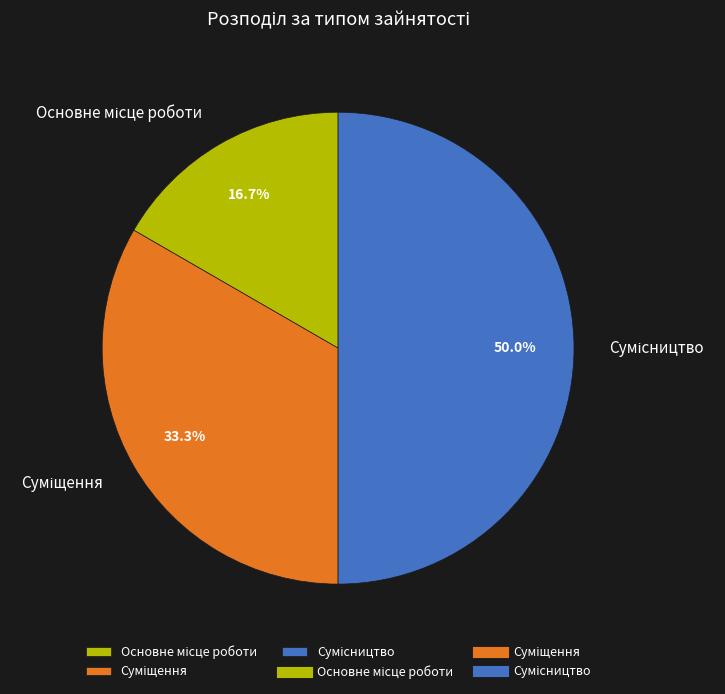

What is the total percentage of Сумісництво and Основне місце роботи?

66.7%